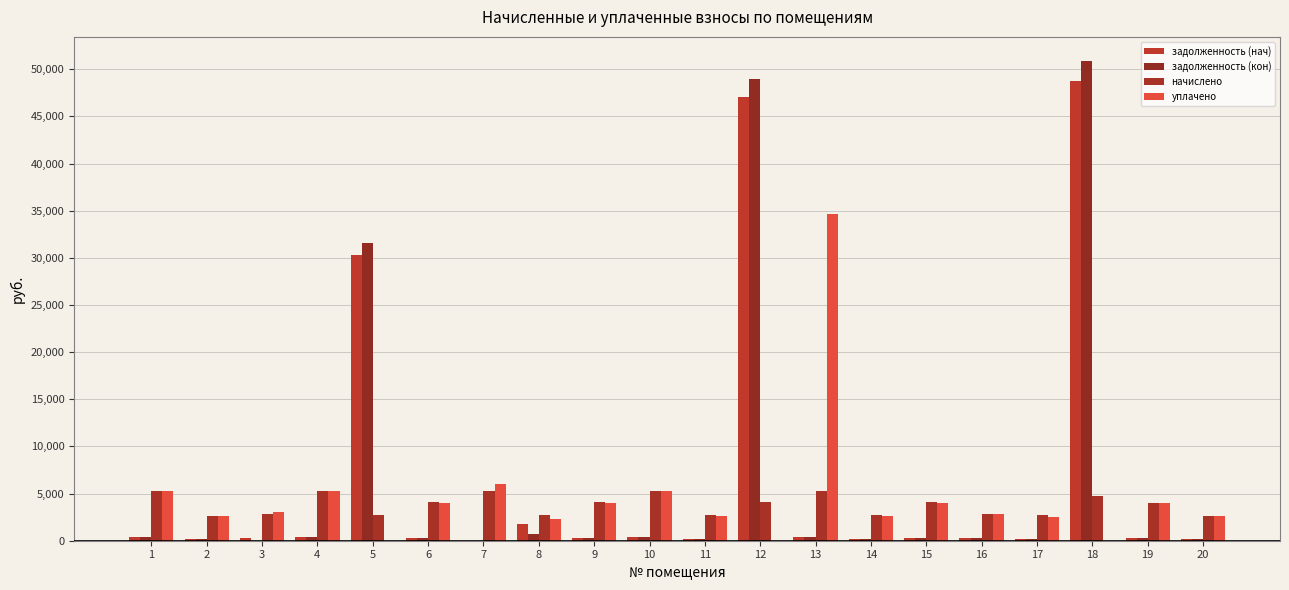

What are all the series names shown in the legend?

задолженность (нач), задолженность (кон), начислено, уплачено